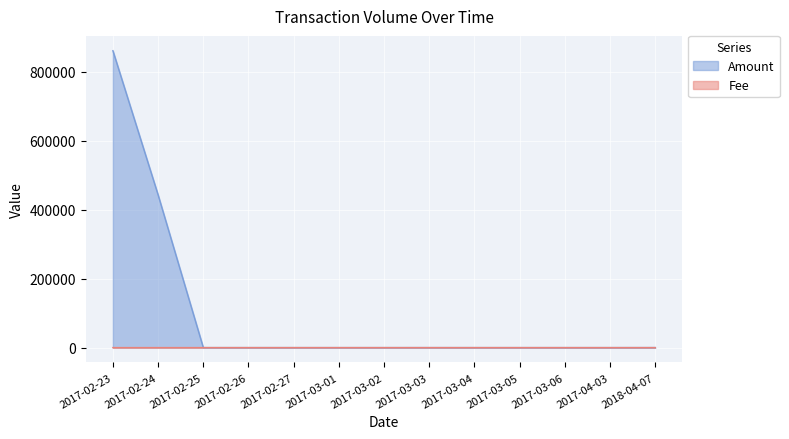

What is the difference between the highest and lowest values at 2017-04-03?

1.0